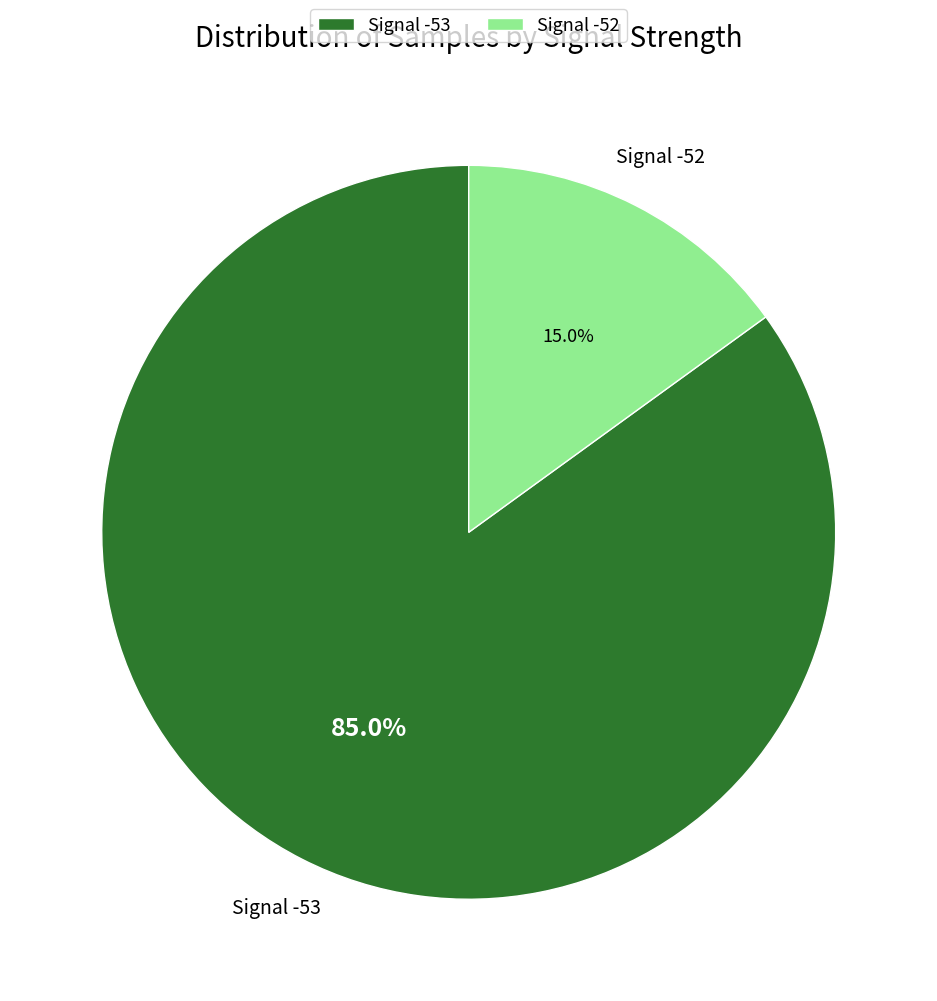

How much of the chart is everything except Signal -52?

85.0%